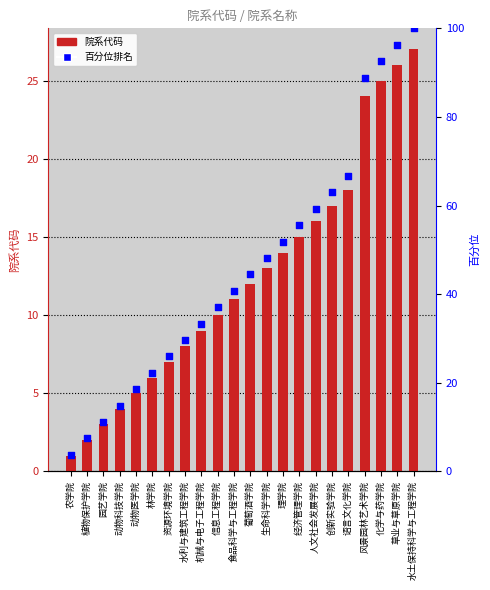

Which series has the widest spread of Y values?

百分位排名